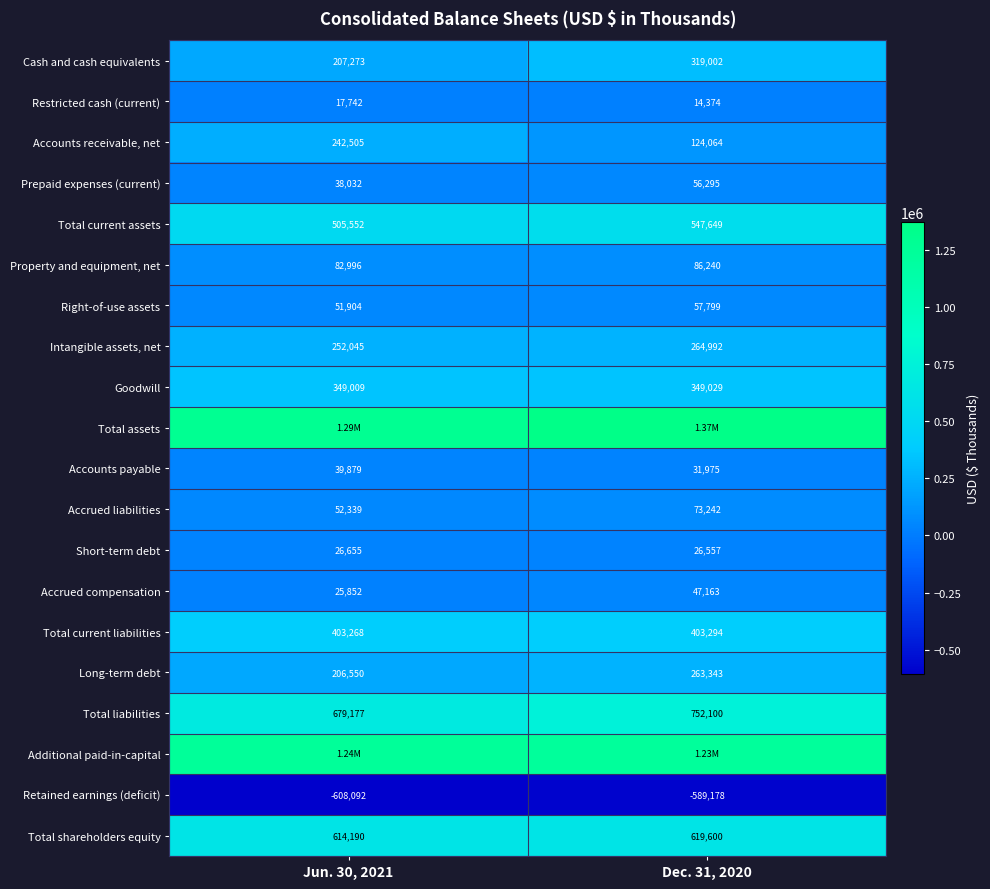

Is the value of Prepaid expenses (current) at Dec. 31, 2020 greater than the value of Short-term debt at Jun. 30, 2021?

Yes